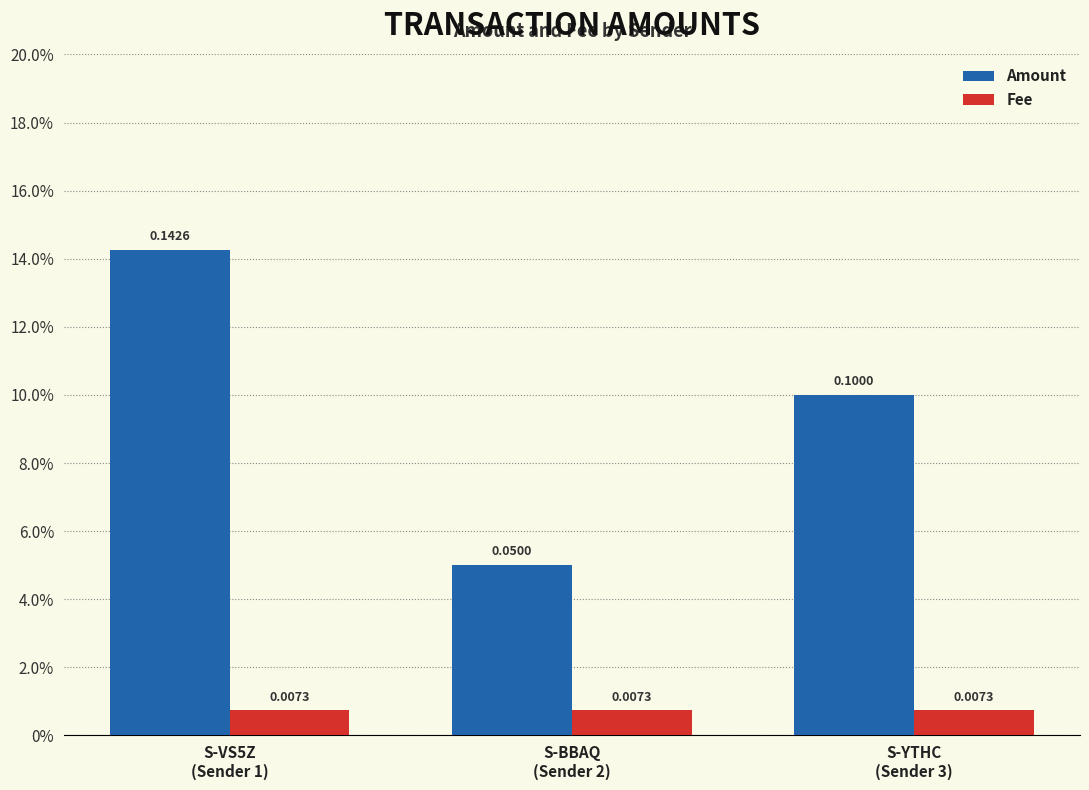

Which category has the highest value in the Fee series?

S-VS5Z
(Sender 1)